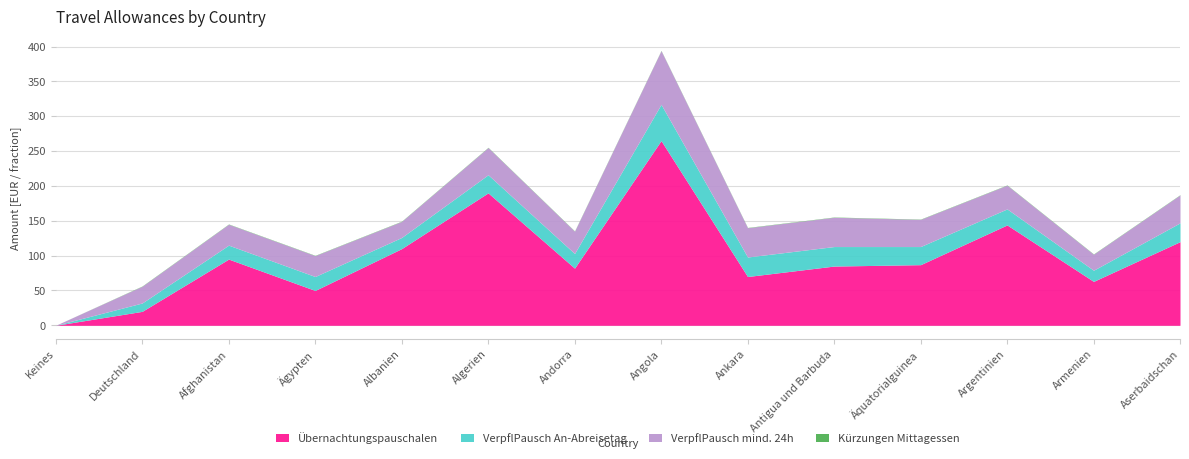

Reading right to left, what are all the values shown in this chart?

Übernachtungspauschalen: Aserbaidschan=120.0	Armenien=63.0	Argentinien=144.0	Äquatorialguinea=87.0	Antigua und Barbuda=85.0	Ankara=70.0	Angola=265.0	Andorra=82.0	Algerien=190.0	Albanien=110.0	Ägypten=50.0	Afghanistan=95.0	Deutschland=20.0	Keines=0.0
VerpflPausch An-Abreisetag: Aserbaidschan=27.0	Armenien=16.0	Argentinien=23.0	Äquatorialguinea=26.0	Antigua und Barbuda=28.0	Ankara=28.0	Angola=52.0	Andorra=21.0	Algerien=26.0	Albanien=16.0	Ägypten=20.0	Afghanistan=20.0	Deutschland=12.0	Keines=0.0
VerpflPausch mind. 24h: Aserbaidschan=40.0	Armenien=23.0	Argentinien=34.0	Äquatorialguinea=39.0	Antigua und Barbuda=42.0	Ankara=42.0	Angola=77.0	Andorra=32.0	Algerien=39.0	Albanien=23.0	Ägypten=30.0	Afghanistan=30.0	Deutschland=24.0	Keines=0.0
Kürzungen Mittagessen: Aserbaidschan=0.4	Armenien=0.4	Argentinien=0.4	Äquatorialguinea=0.4	Antigua und Barbuda=0.4	Ankara=0.4	Angola=0.4	Andorra=0.4	Algerien=0.4	Albanien=0.4	Ägypten=0.4	Afghanistan=0.4	Deutschland=0.4	Keines=0.0